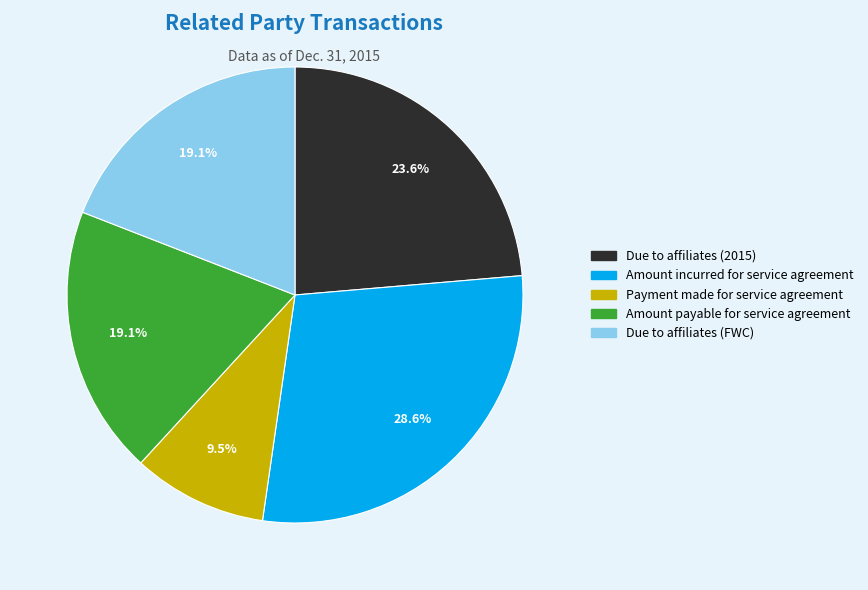

To the nearest percent, what percentage of the pie is Due to affiliates (FWC)?

19%